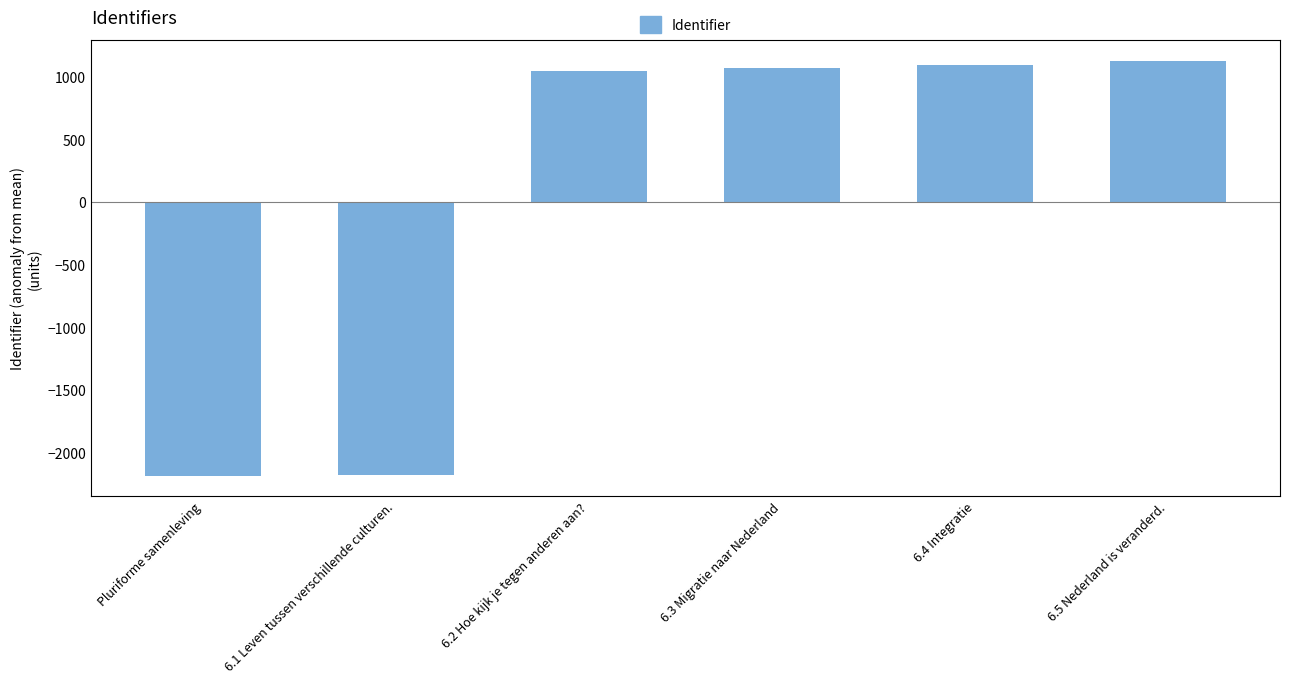

What is the difference between the values at 6.1 Leven tussen verschillende culturen. and 6.5 Nederland is veranderd.?

3302.0